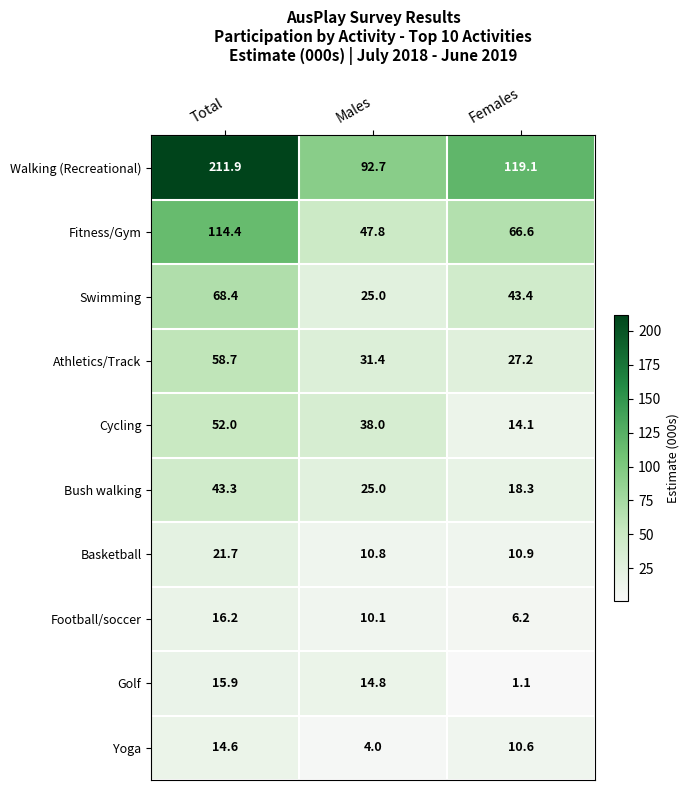

What is the spread (max minus min) of values at Females?

118.0